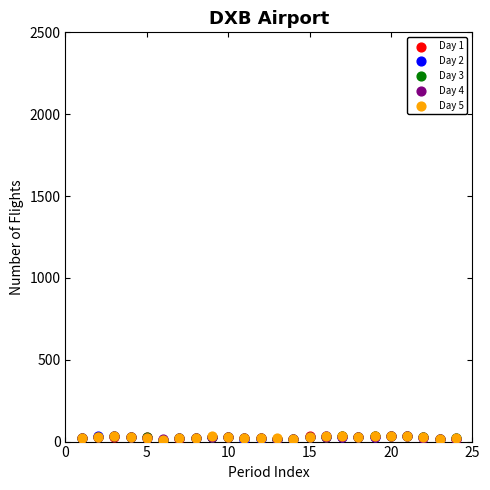

What are all the series names shown in the legend?

Day 1, Day 2, Day 3, Day 4, Day 5